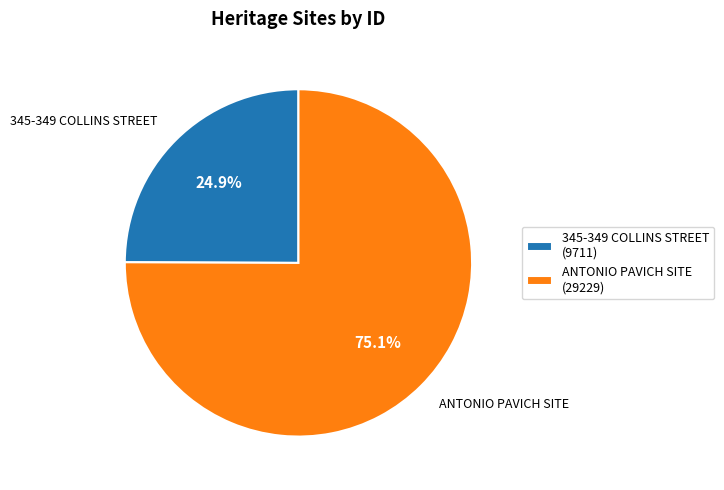

Is it true that 345-349 COLLINS STREET is 15% of the pie?

False